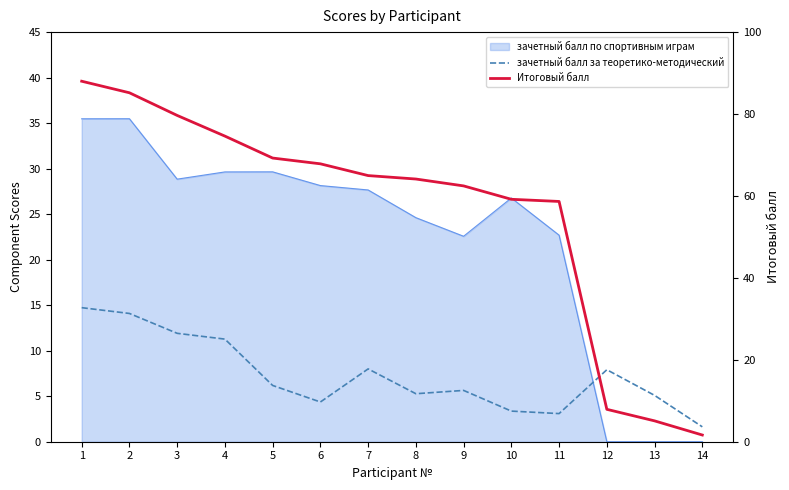

Read the зачетный балл за теоретико-методический value at 13.

5.1